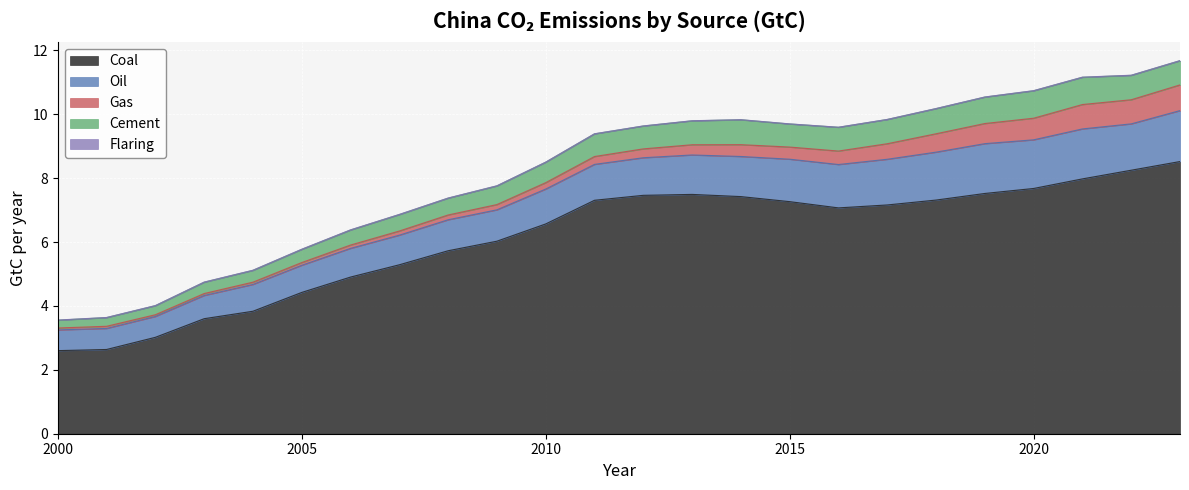

Which category has the highest value in the Coal series?

2023